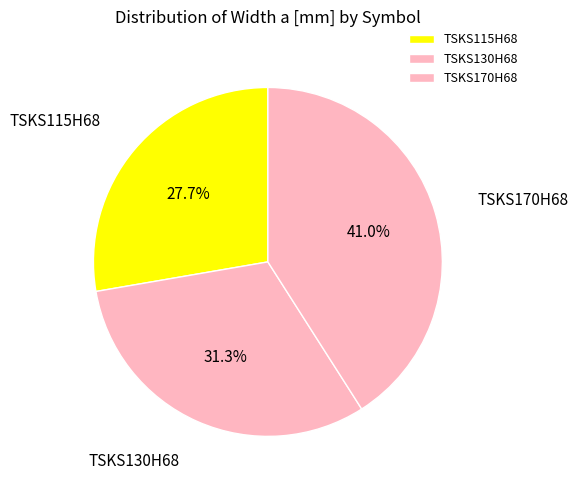

How much of the chart is everything except TSKS115H68?

72.3%